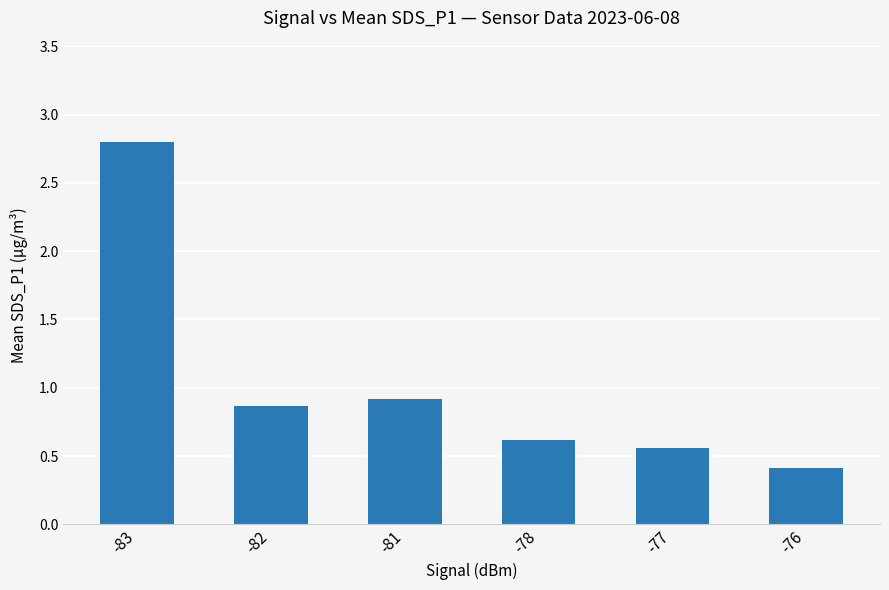

Which label corresponds to the largest value in the chart?

-83